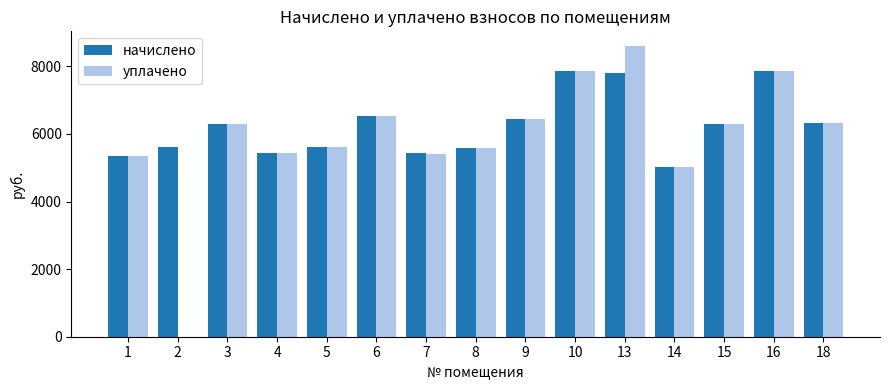

What is the total value across all series at 18?

12643.6